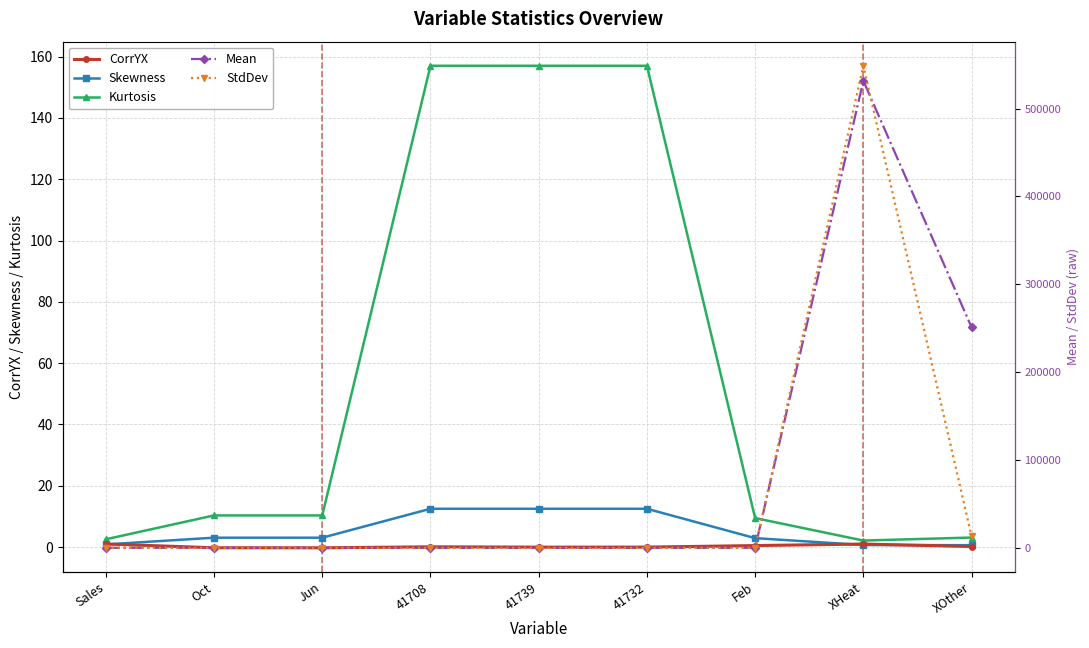

Where is the first local maximum for StdDev?

XHeat